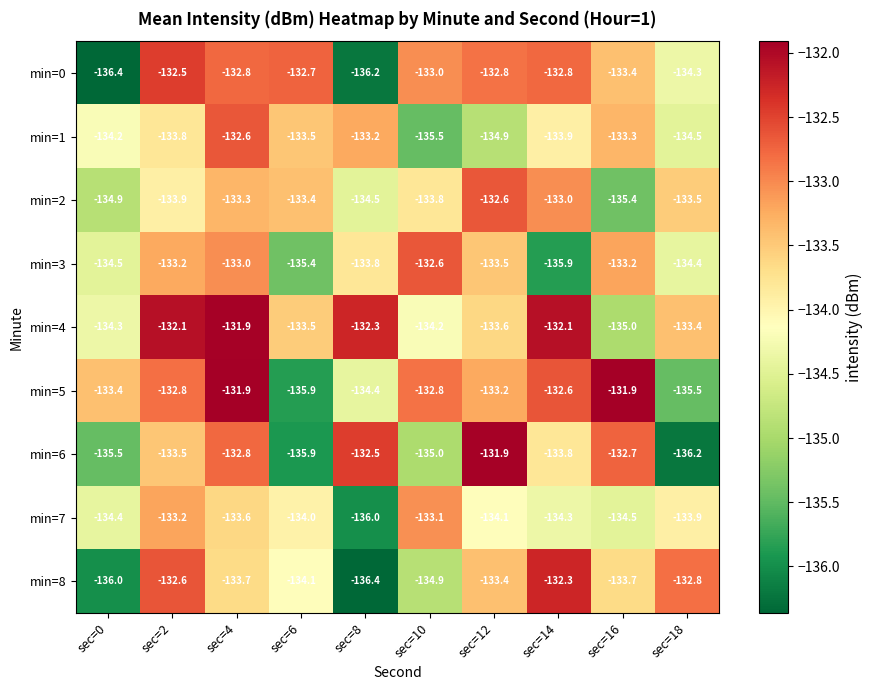

Where does the min=2 series first go above -133?

sec=12